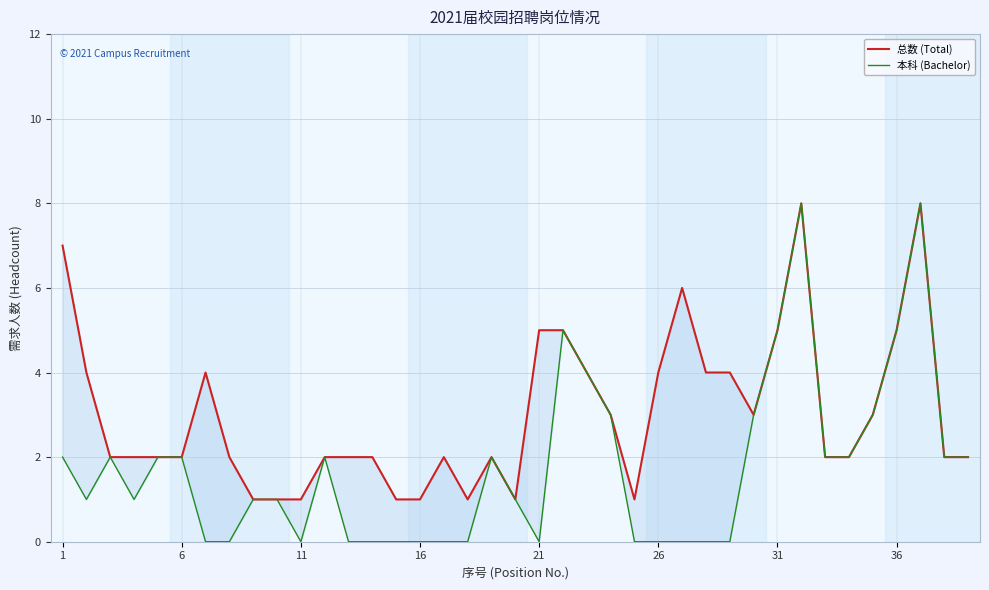

At which label does 本科 (Bachelor) first exceed 1?

1